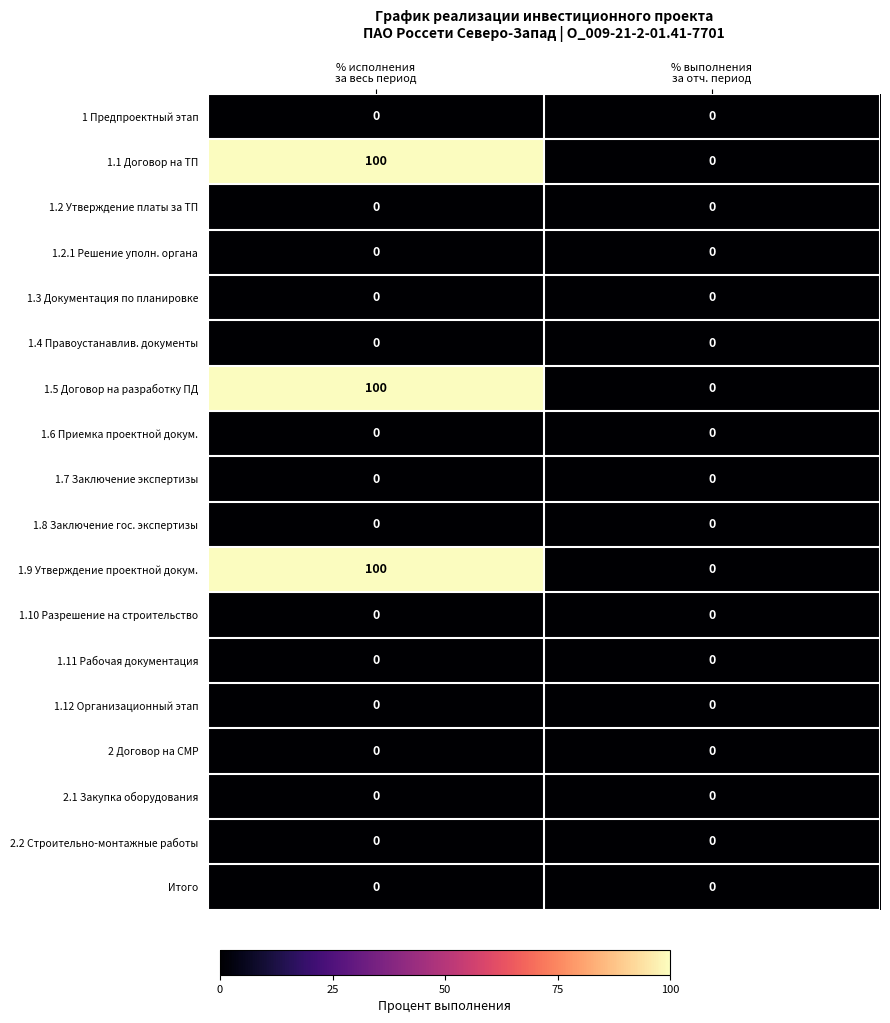

What is the sum of all 1.5 Договор на разработку ПД values?

100